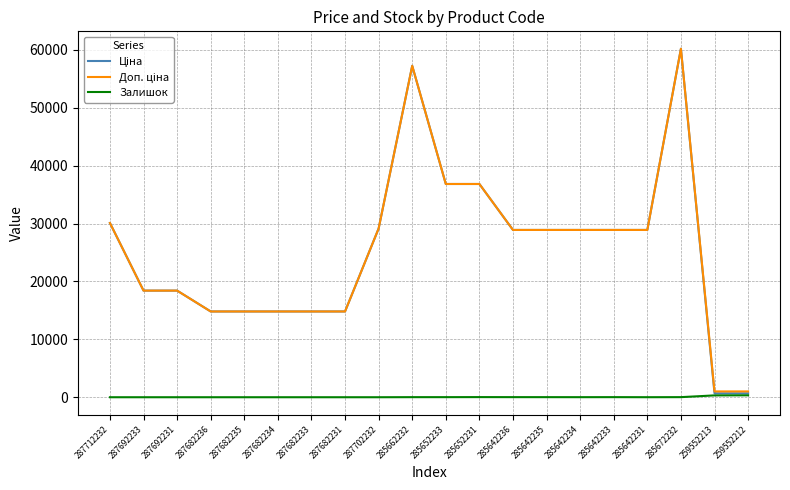

At which category is the sum across all series the highest?

285672232